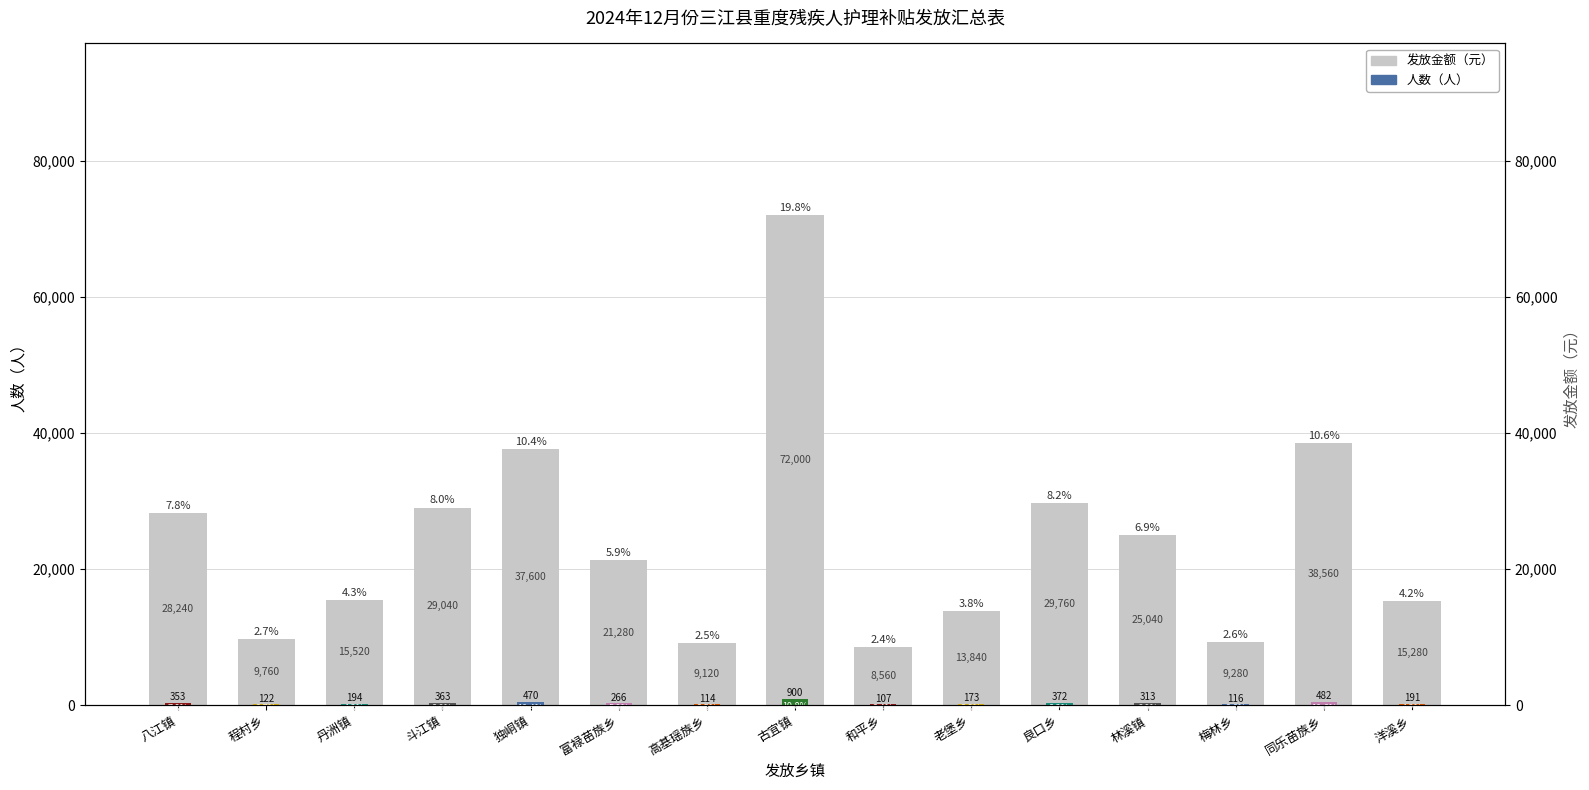

What is the sum of all 人数（人） values?

4536